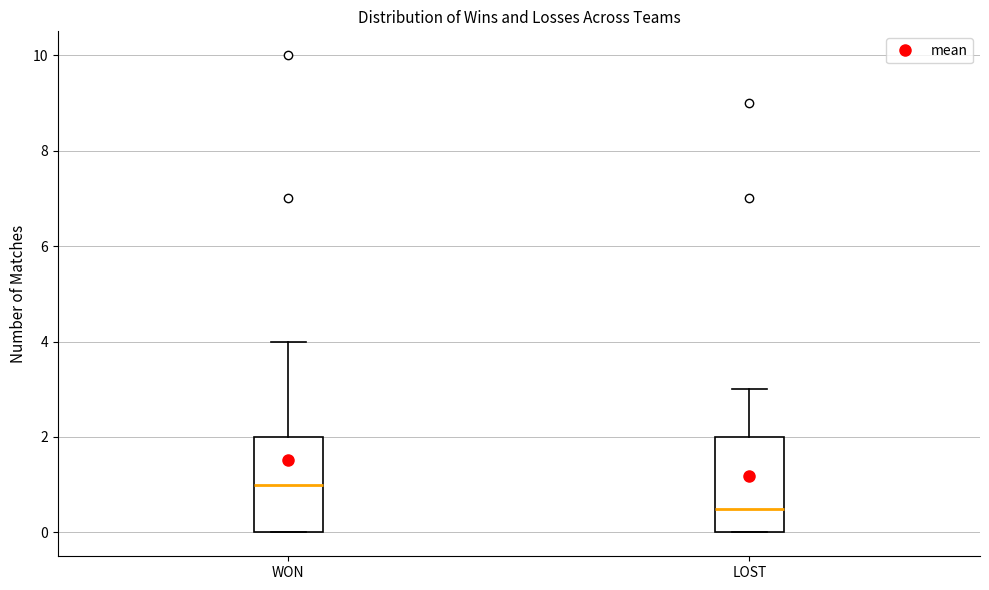

Which box has the highest median line?

WON